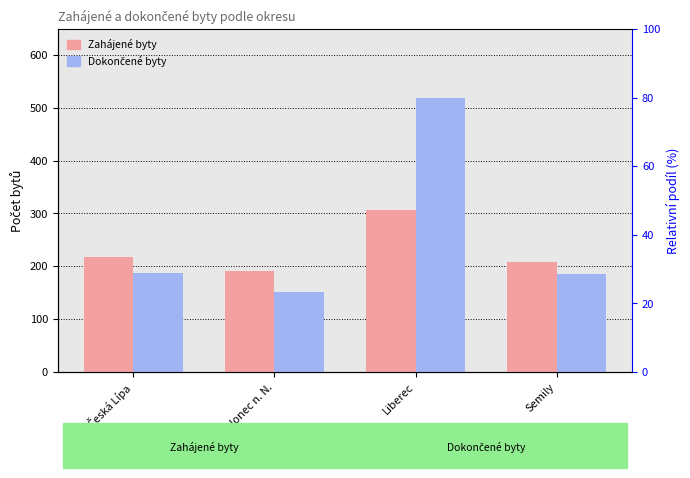

Is the value of Dokončené byty at Semily greater than the value of Zahájené byty at Liberec?

No